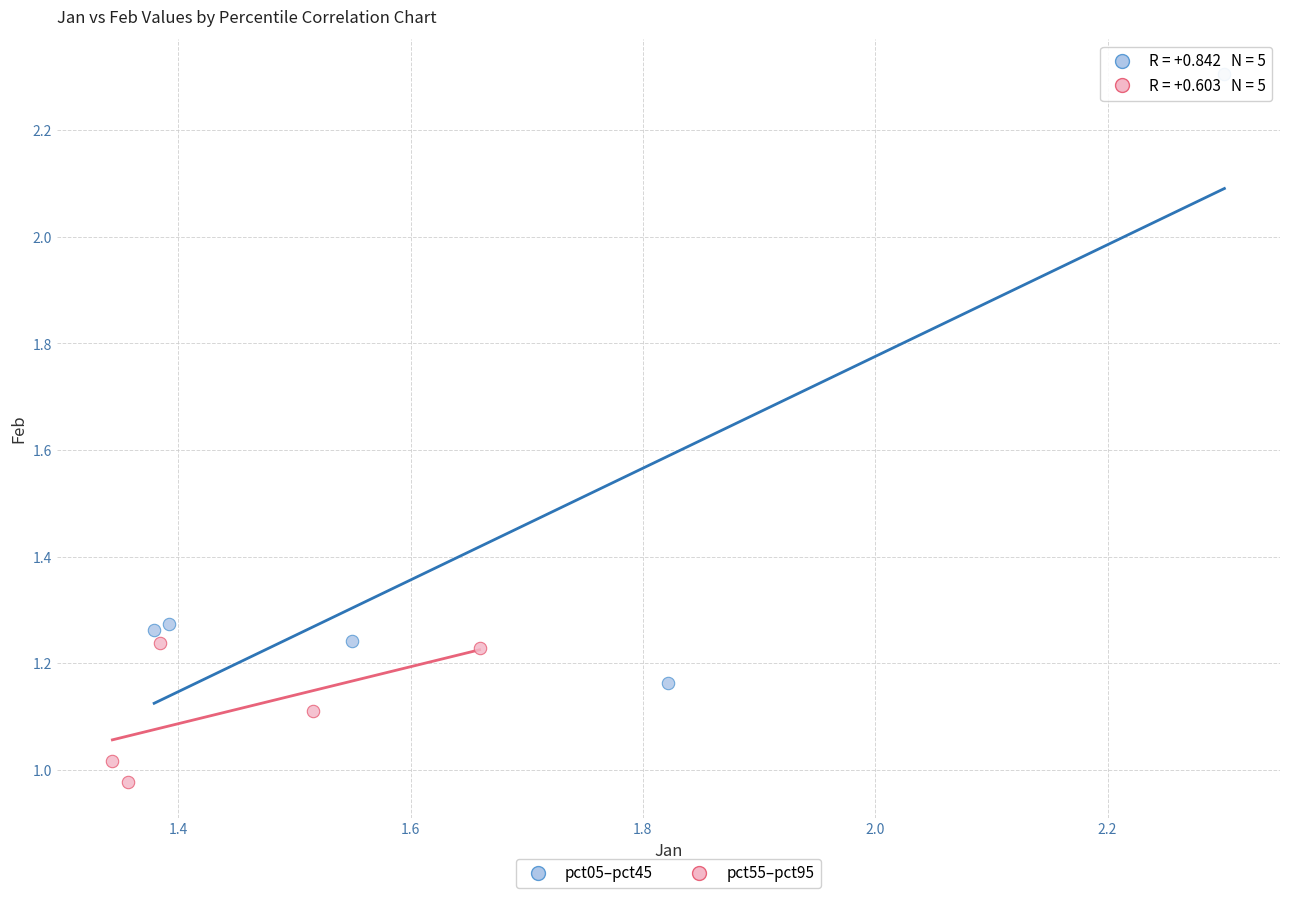

Which series reaches the maximum Y coordinate?

pct05–pct45